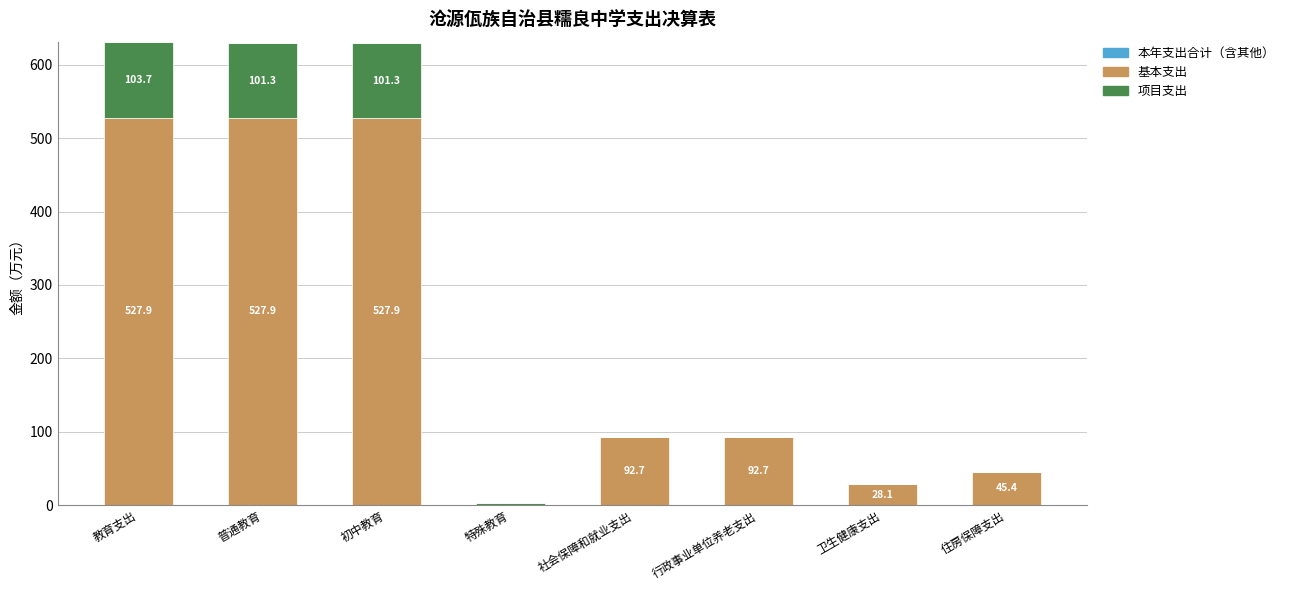

What is the total value across all series at 行政事业单位养老支出?

92.7